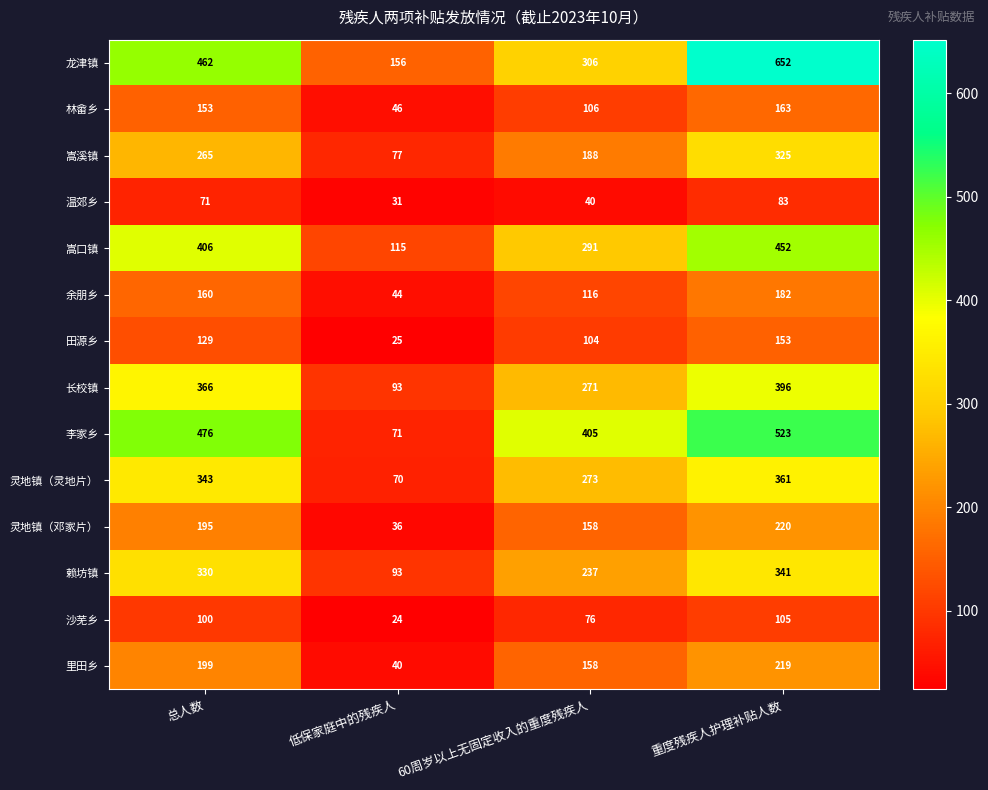

What is the sum of the 灵地镇（灵地片） values at 60周岁以上无固定收入的重度残疾人 and 重度残疾人护理补贴人数?

634